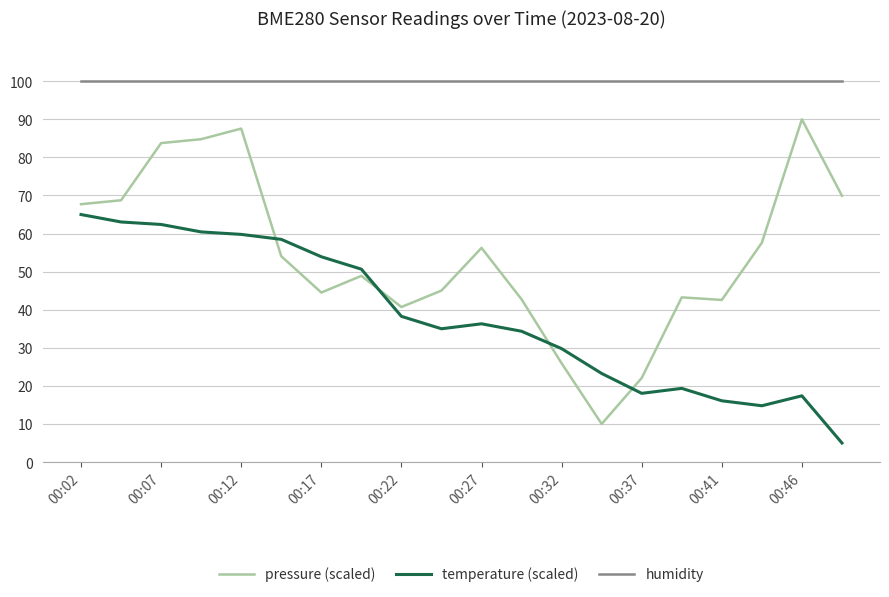

List the series in order of their overall mean, highest first.

humidity, pressure (scaled), temperature (scaled)